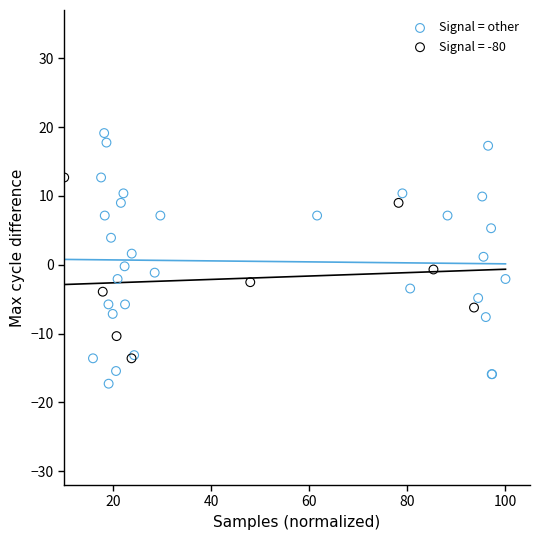

Which series contains the highest Y value?

Signal = other